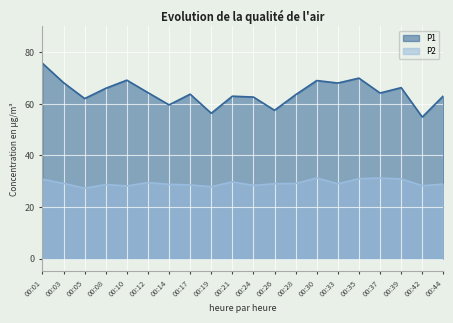

The P2 series shows 39.8 at 00:03. True or false?

False